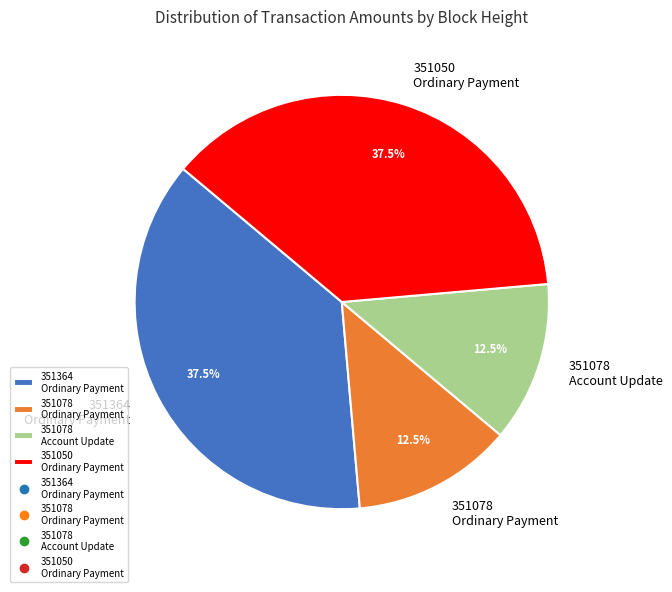

Between 351050 Ordinary Payment and 351078 Account Update, which is larger?

351050 Ordinary Payment